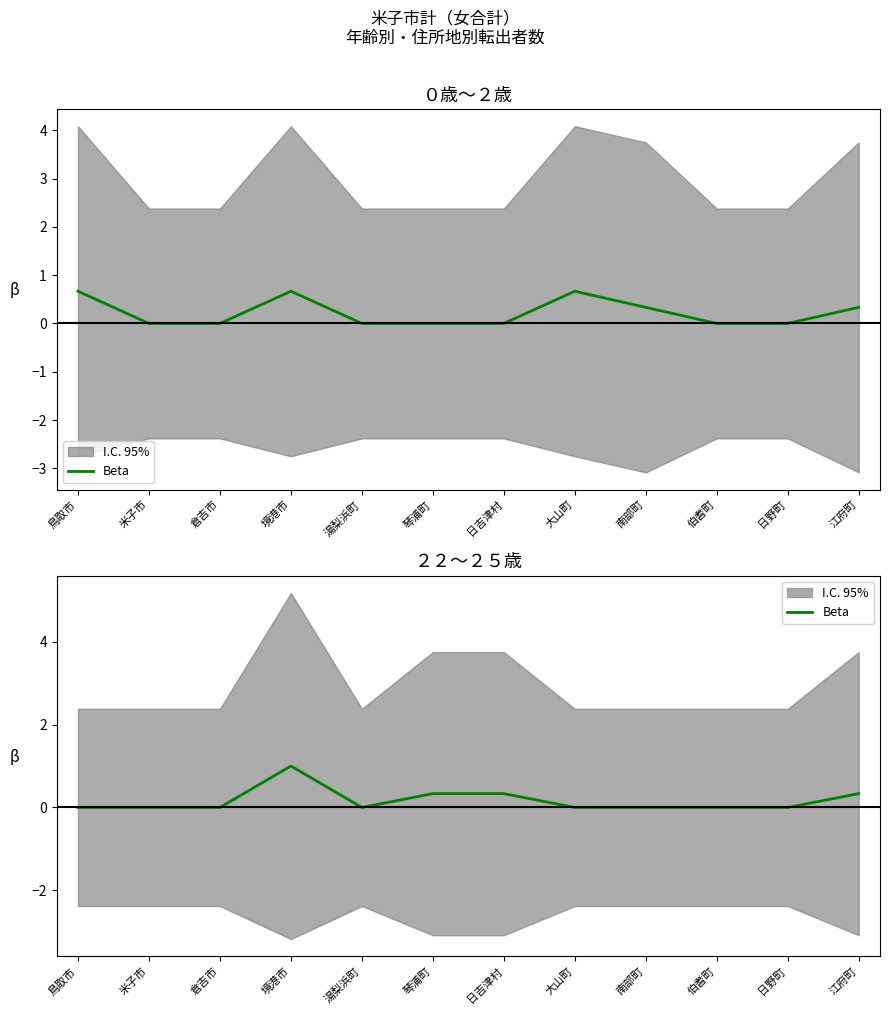

Count the values in the range 0 to 1.

12